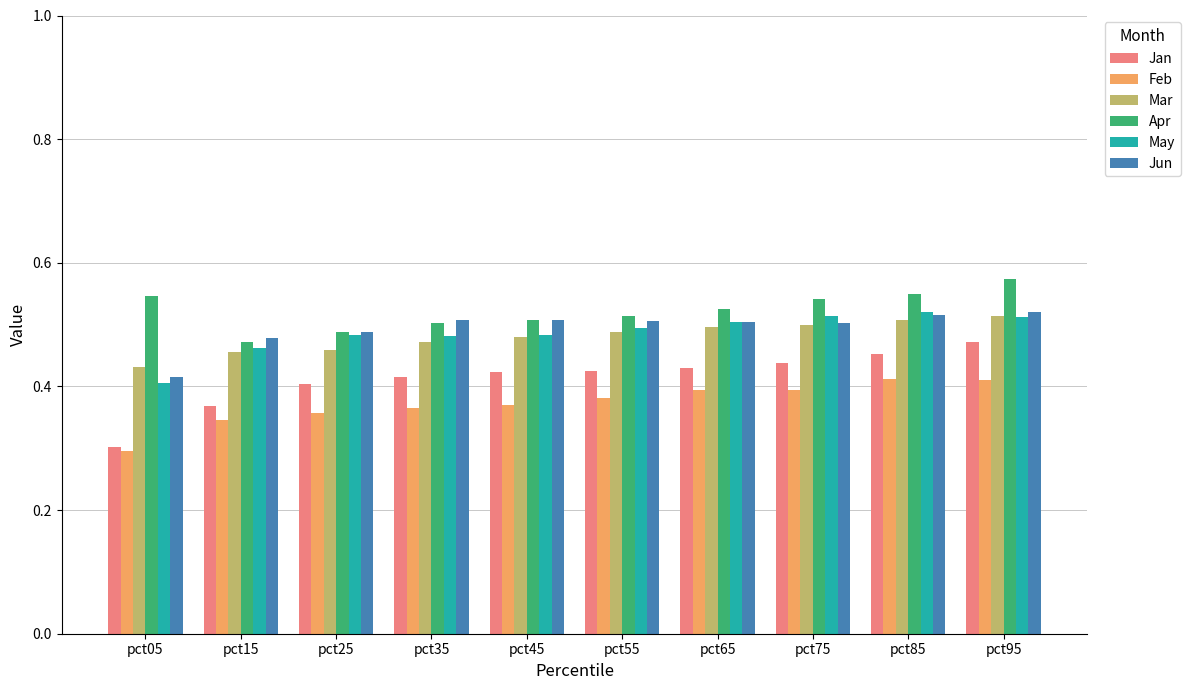

Which category has the highest value across all series?

pct95